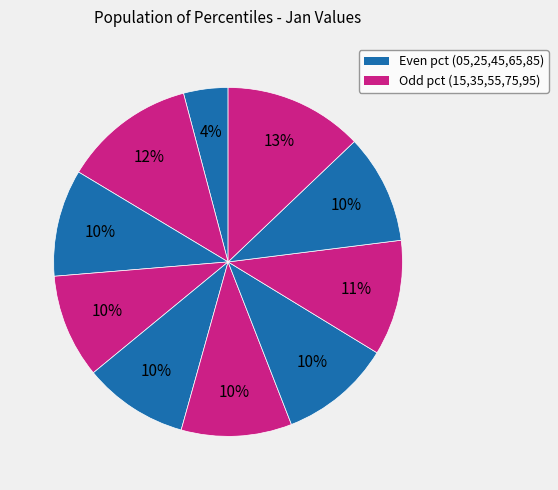

Which slice is the largest?

pct95